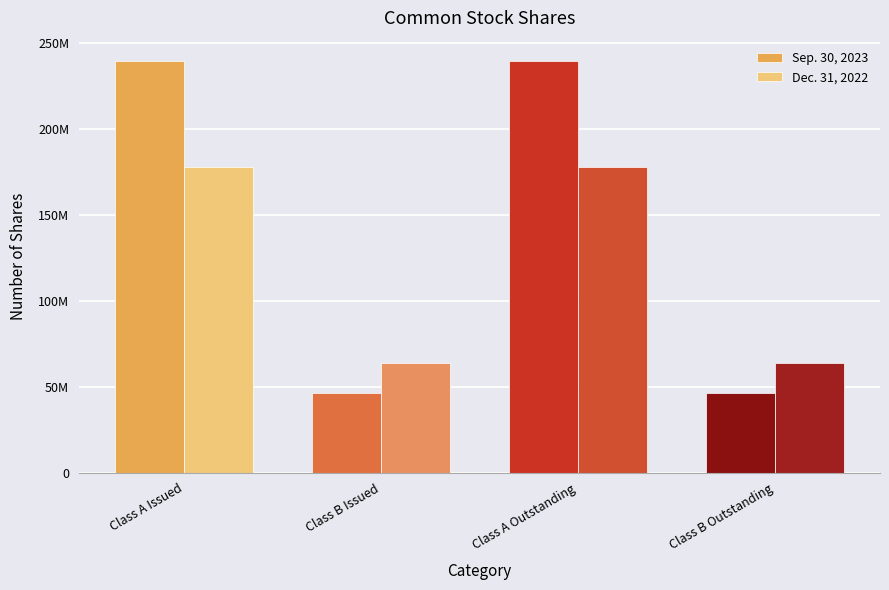

Does the chart contain stacked bars?

No